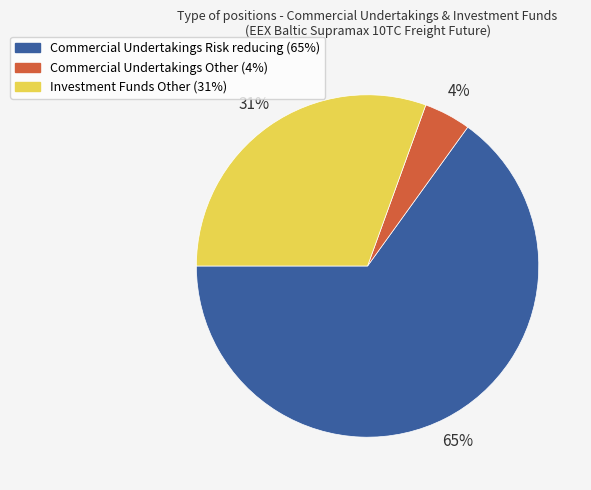

To the nearest percent, what is the difference between the largest and smallest slice percentages?

61%